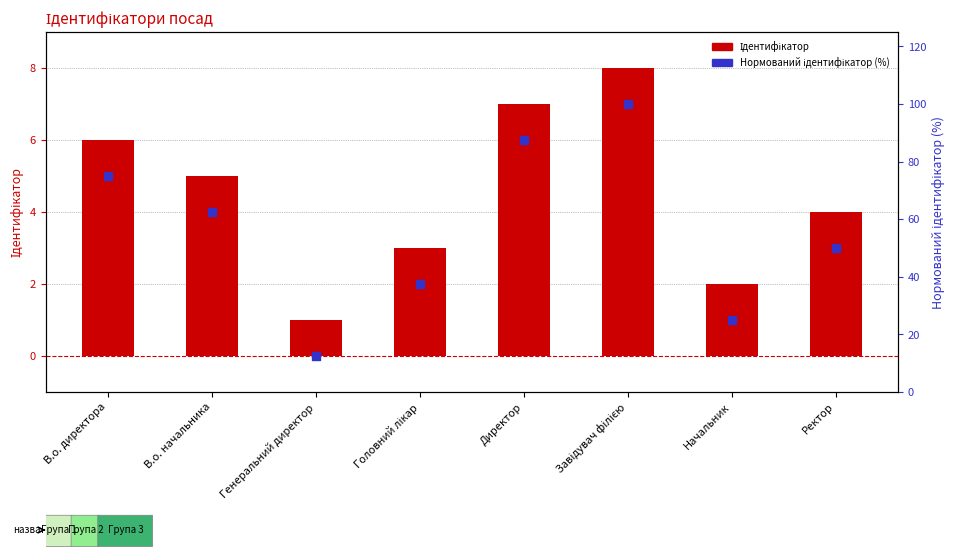

Is the value of Нормований ідентифікатор (%) at Завідувач філією greater than the value of Ідентифікатор at Завідувач філією?

Yes